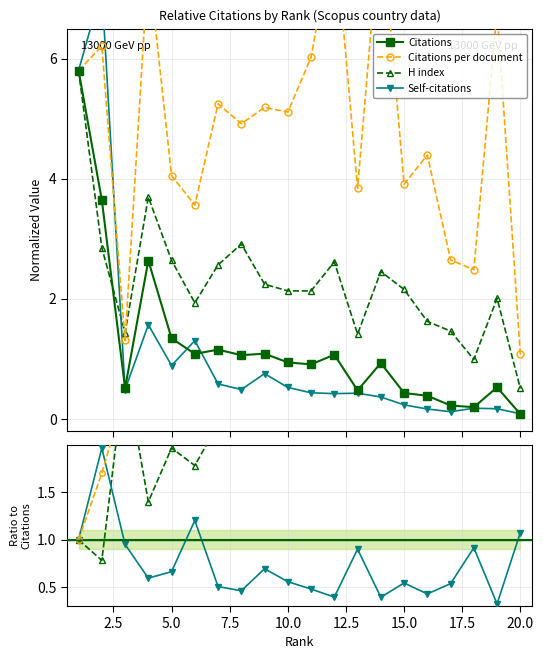

True or false: Citations has a value of 1.1 at 12.

True